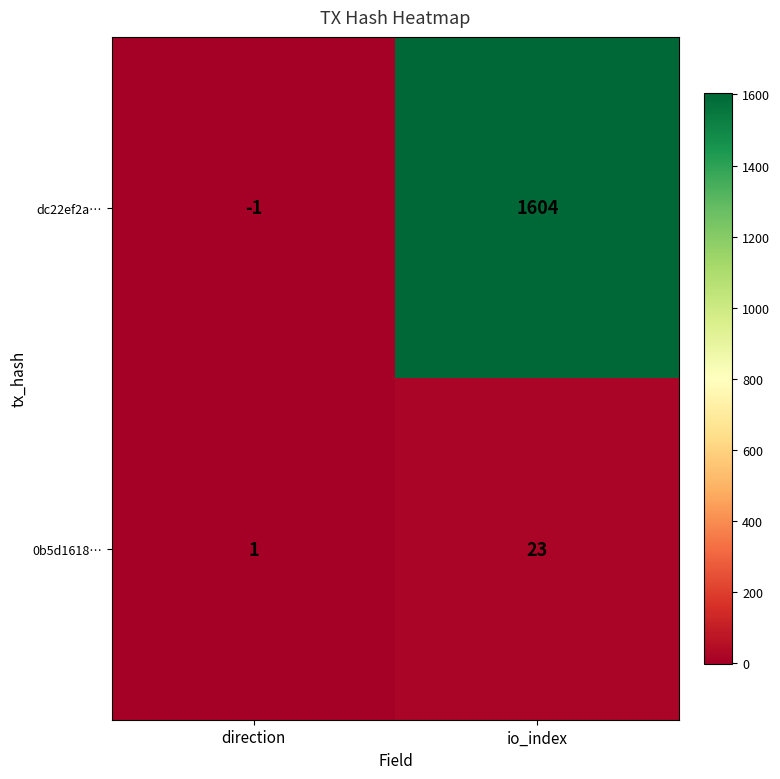

Reading left to right, extract all data points from this chart.

dc22ef2a…: -1	1604
0b5d1618…: 1	23